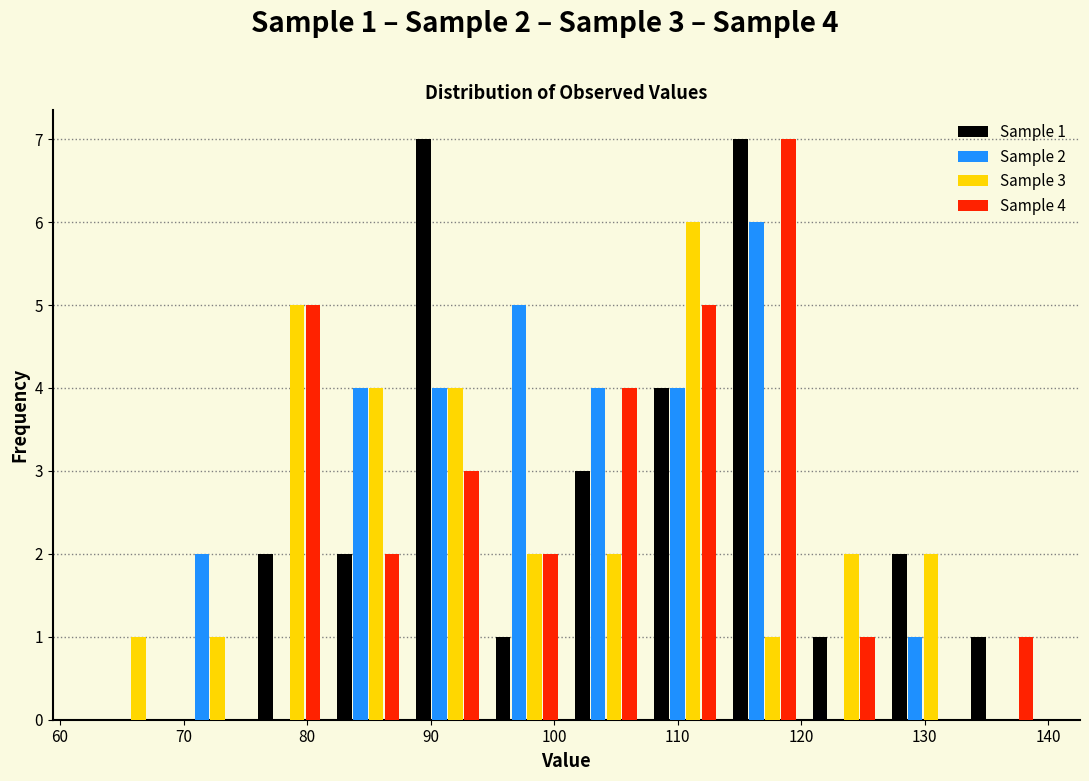

In the Sample 3 series, which range on the x-axis has the tallest bar?

107 to 114